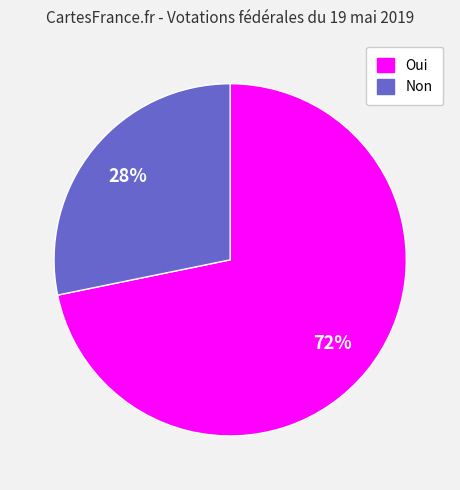

To the nearest percent, what is the average slice percentage?

50%